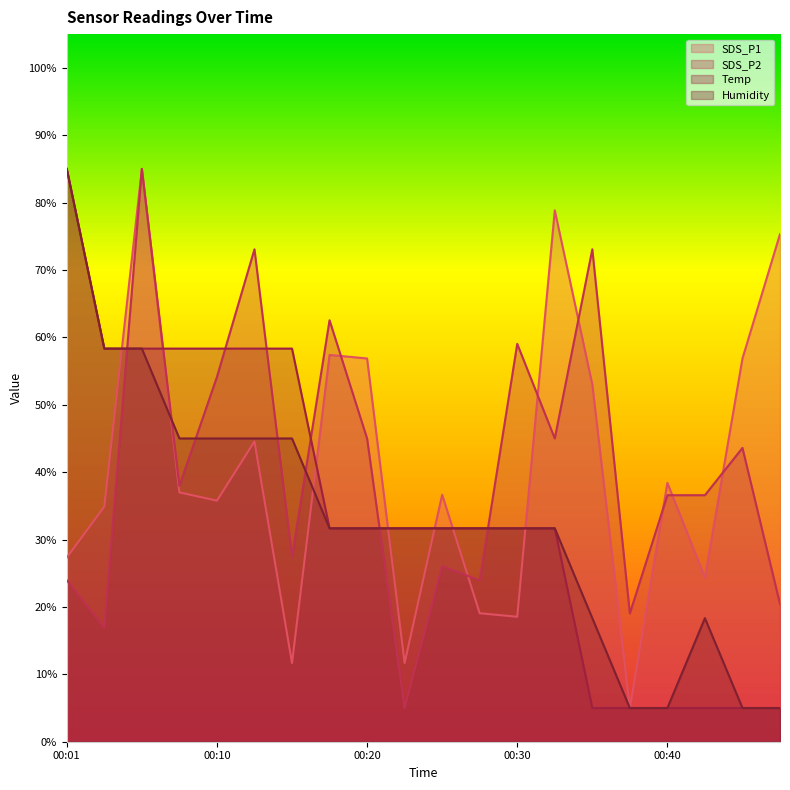

Reading left to right, list all the values displayed in this chart.

SDS_P1: 00:01=27.3	00:03=34.9	00:06=85.0	00:08=37.0	00:10=35.8	00:13=44.6	00:15=11.7	00:18=57.4	00:20=56.9	00:23=11.7	00:25=36.6	00:27=19.1	00:30=18.5	00:32=78.8	00:35=53.0	00:37=5.0	00:40=38.4	00:42=24.3	00:44=56.9	00:47=75.3
SDS_P2: 00:01=23.9	00:03=16.9	00:06=85.0	00:08=38.0	00:10=54.1	00:13=73.1	00:15=27.5	00:18=62.5	00:20=45.0	00:23=5.0	00:25=26.1	00:27=23.9	00:30=59.0	00:32=45.0	00:35=73.1	00:37=19.0	00:40=36.6	00:42=36.6	00:44=43.6	00:47=20.4
Temp: 00:01=85.0	00:03=58.3	00:06=58.3	00:08=58.3	00:10=58.3	00:13=58.3	00:15=58.3	00:18=31.7	00:20=31.7	00:23=31.7	00:25=31.7	00:27=31.7	00:30=31.7	00:32=31.7	00:35=5.0	00:37=5.0	00:40=5.0	00:42=5.0	00:44=5.0	00:47=5.0
Humidity: 00:01=85.0	00:03=58.3	00:06=58.3	00:08=45.0	00:10=45.0	00:13=45.0	00:15=45.0	00:18=31.7	00:20=31.7	00:23=31.7	00:25=31.7	00:27=31.7	00:30=31.7	00:32=31.7	00:35=18.3	00:37=5.0	00:40=5.0	00:42=18.3	00:44=5.0	00:47=5.0